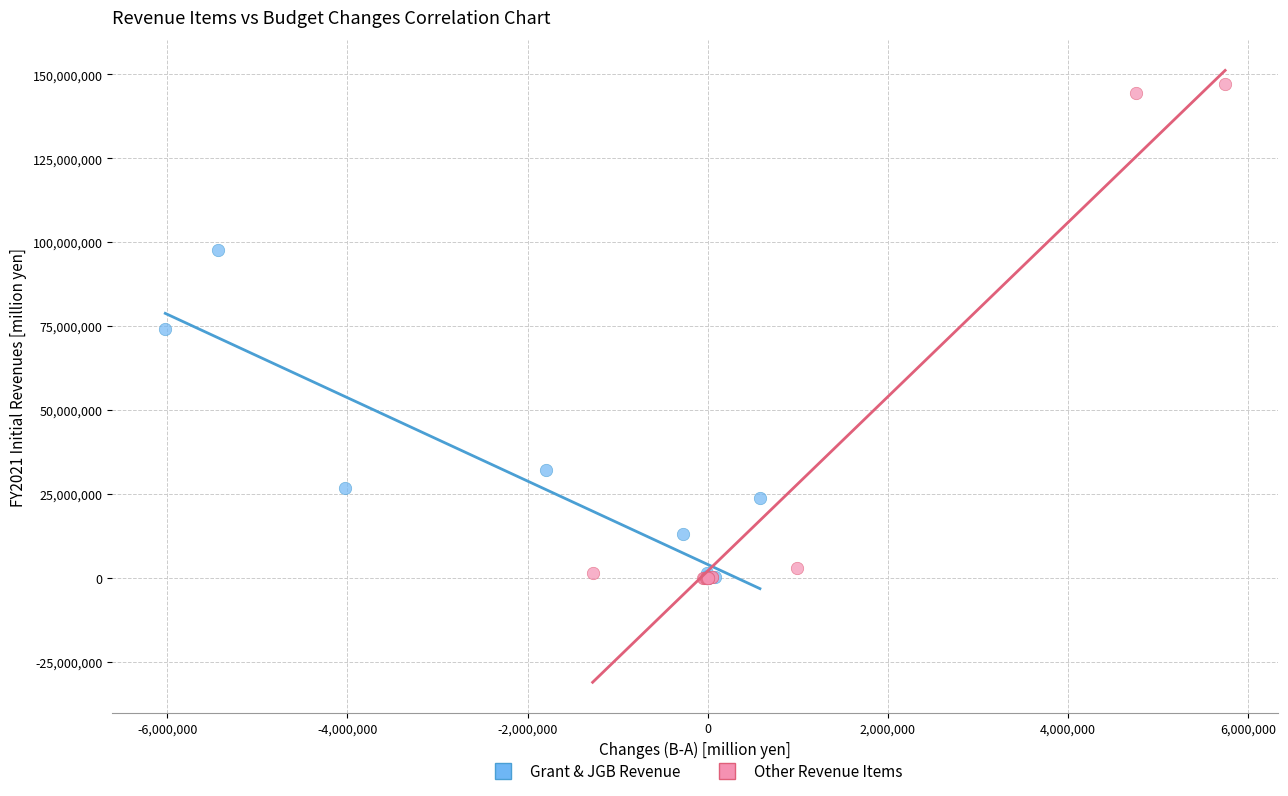

Which series contains the highest Y value?

Other Revenue Items